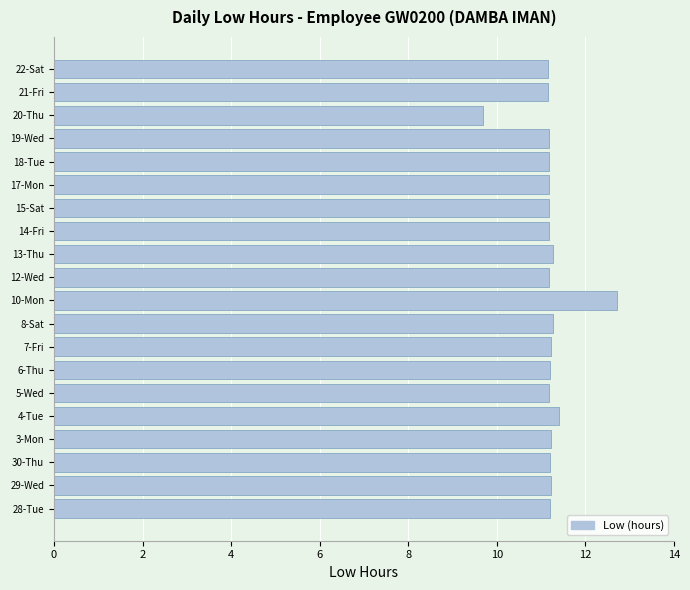

Are the bars grouped side by side (vs. stacked)?

No